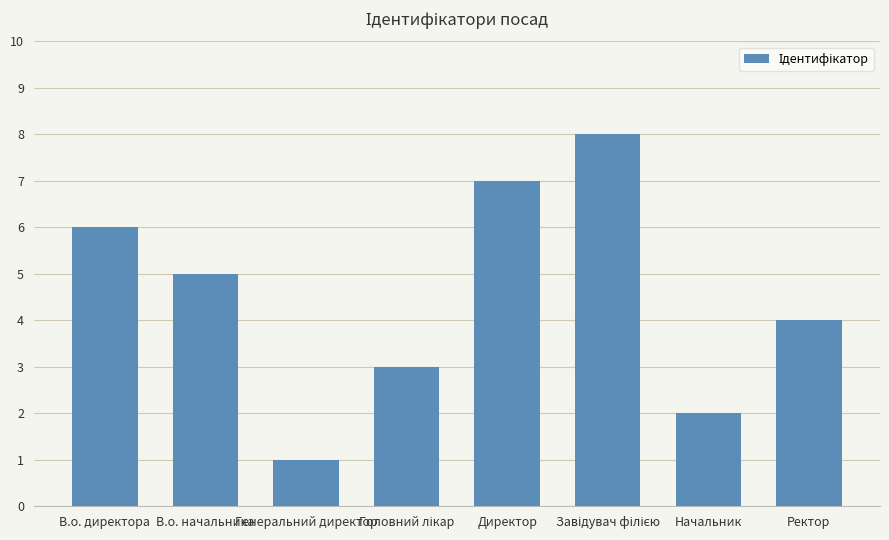

What position from the left is Начальник?

7